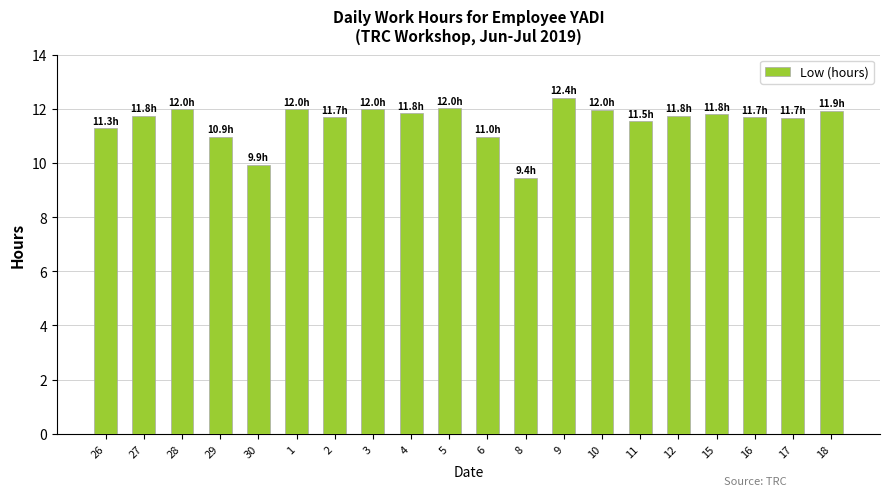

What is the ratio of the value at 12 to the value at 30?

1.2